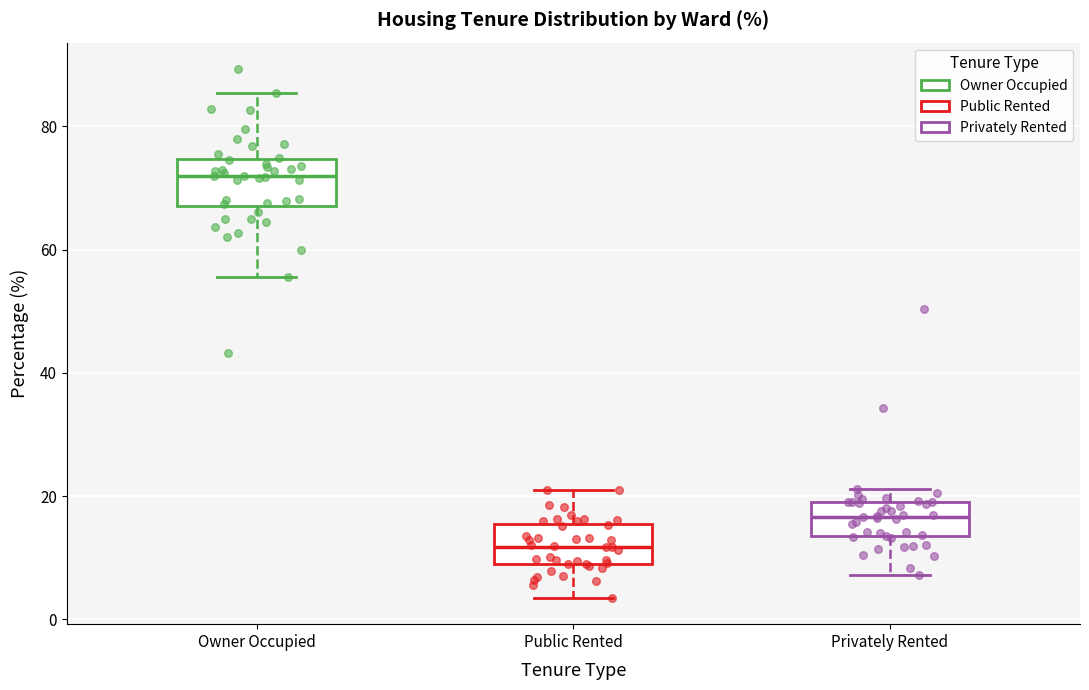

Where does the lower whisker of the box for Privately Rented end on the y-axis? The values are not printed on the chart, so give them approximately, as read against the axis.

8